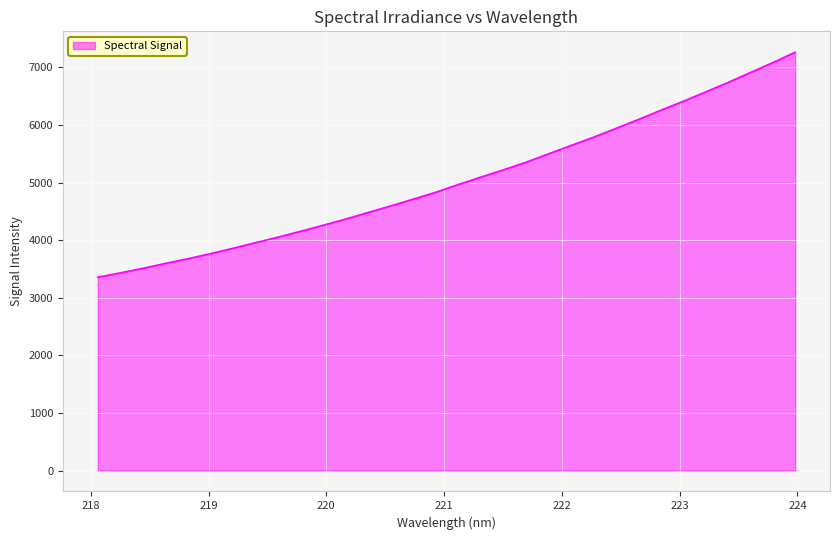

What is the smallest value displayed?

3355.7